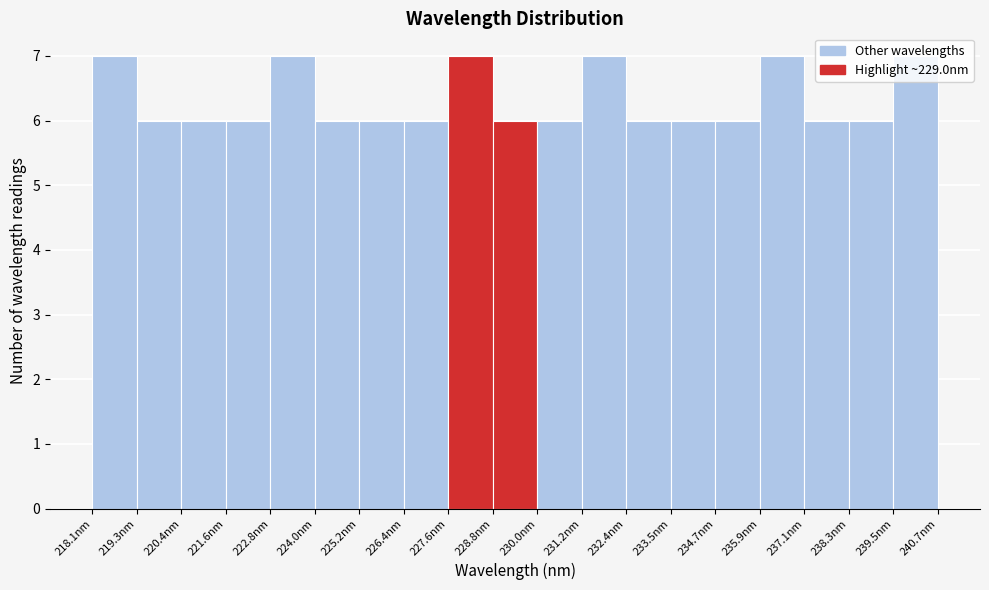

Reading left to right, transcribe this chart: for each bar, give the range it covers on the x-axis and its height. Neither the bar edges nor the heights are printed on the chart, so give them approximately, as read against the axes.

218.0 to 219.2: 7
219.2 to 220.4: 6
220.4 to 221.6: 6
221.6 to 222.8: 6
222.8 to 224.0: 7
224.0 to 225.2: 6
225.2 to 226.4: 6
226.4 to 227.6: 6
227.6 to 228.8: 7
228.8 to 230.0: 6
230.0 to 231.2: 6
231.2 to 232.4: 7
232.4 to 233.6: 6
233.6 to 234.8: 6
234.8 to 236.0: 6
236.0 to 237.2: 7
237.2 to 238.4: 6
238.4 to 239.6: 6
239.6 to 240.6: 7